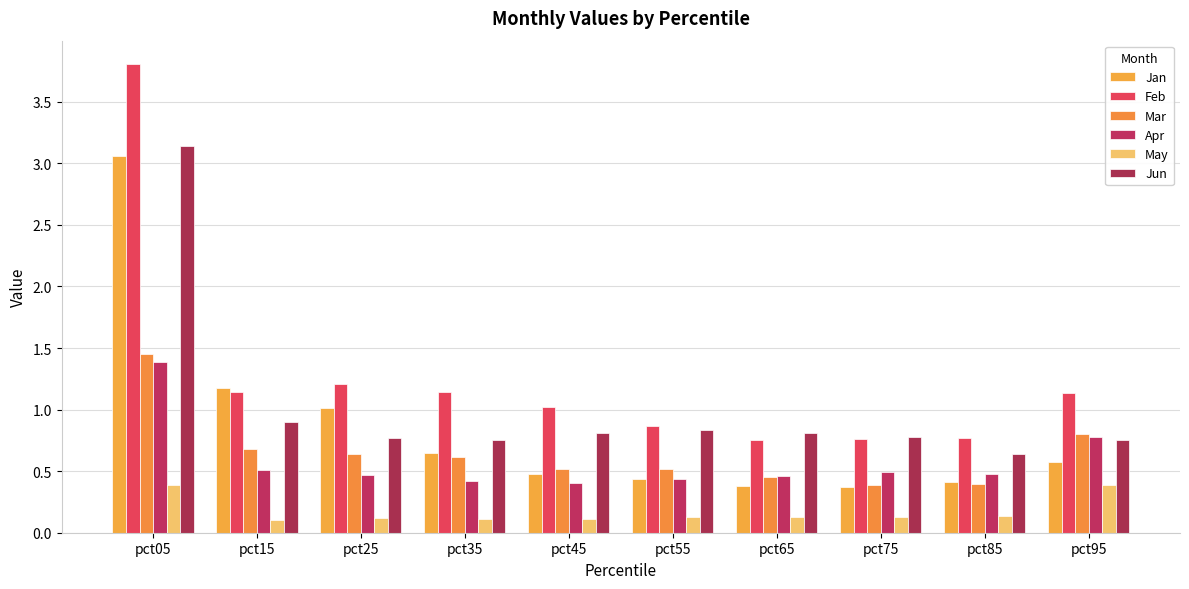

The May series shows 0.1 at pct15. True or false?

True